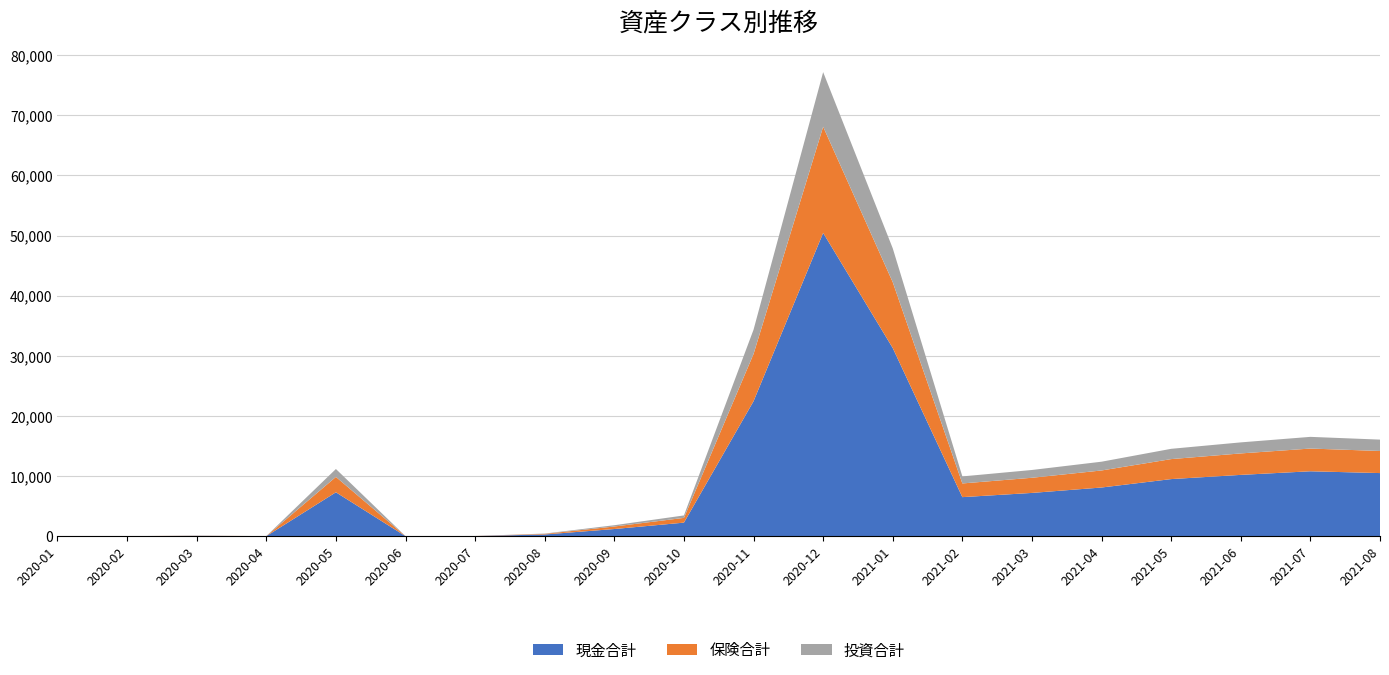

Which category has the highest value in the 現金合計 series?

2020-12